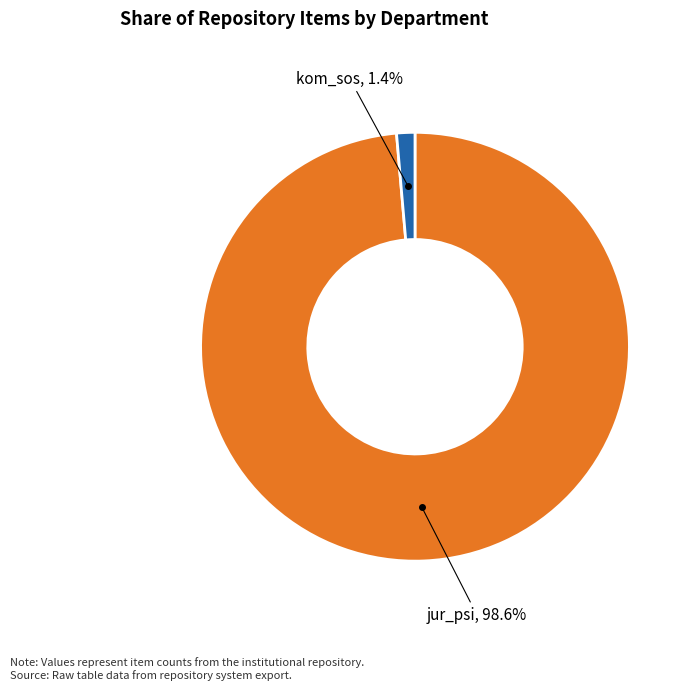

Which category has the smallest portion of the pie?

kom_sos